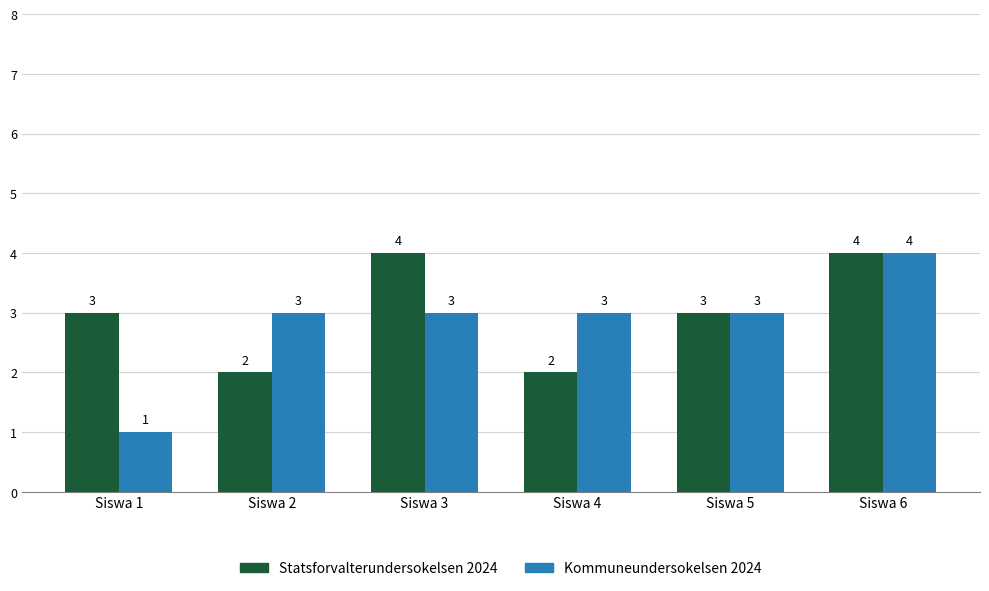

Is the value of Kommuneundersokelsen 2024 at Siswa 1 greater than the value of Statsforvalterundersokelsen 2024 at Siswa 2?

No